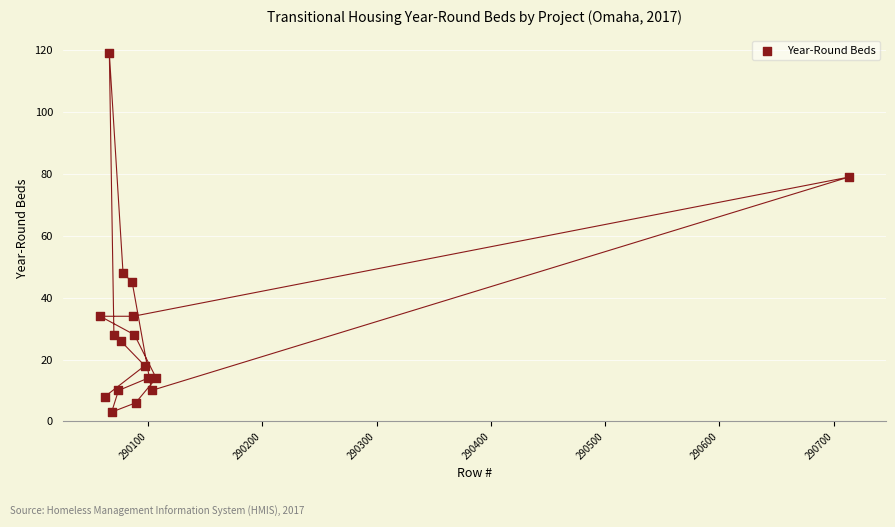

What Y value in the scatter plot is closest to 61?

48